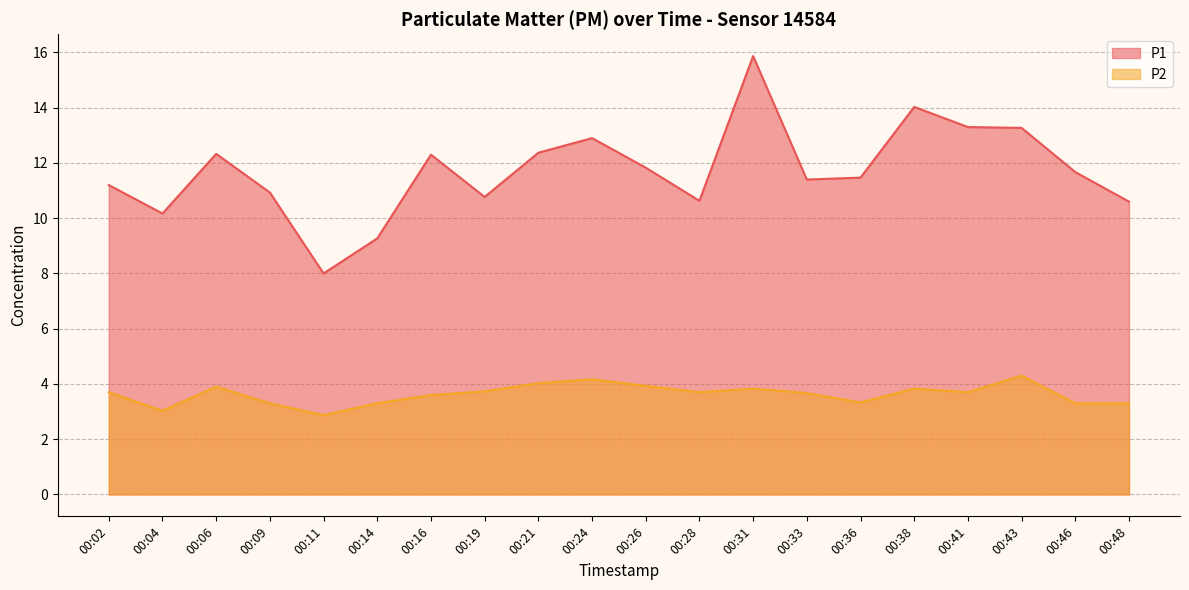

Where is the first local maximum for P2?

00:06